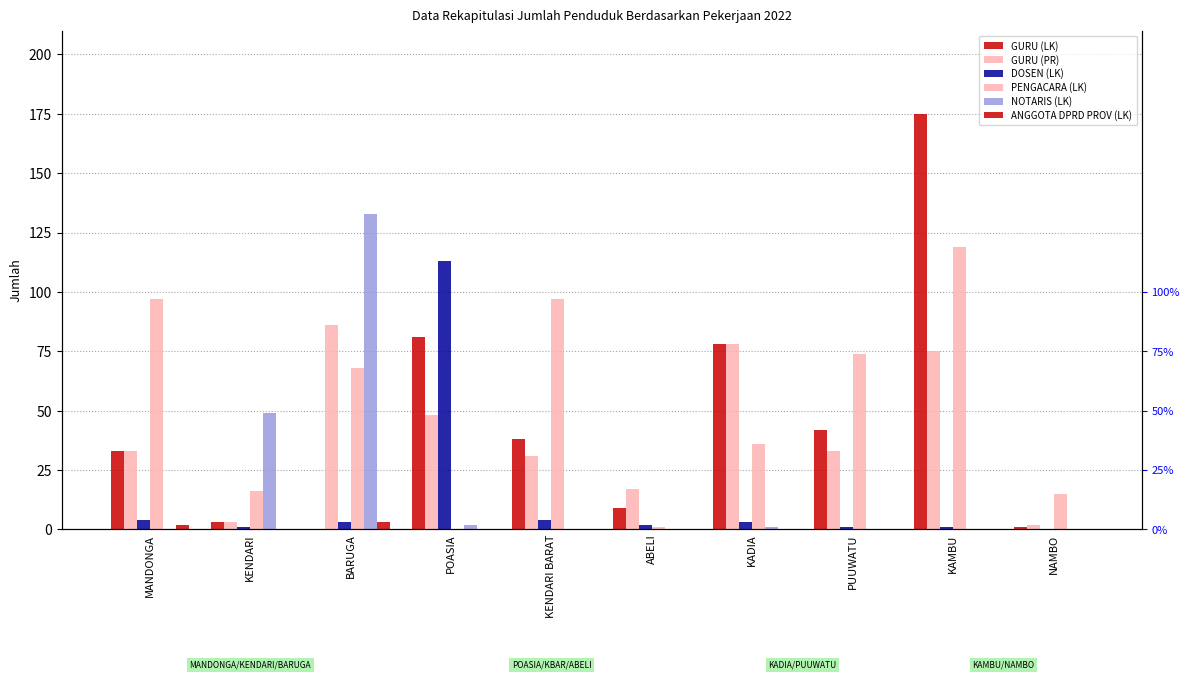

What is the lowest value of the GURU (PR) series?

2